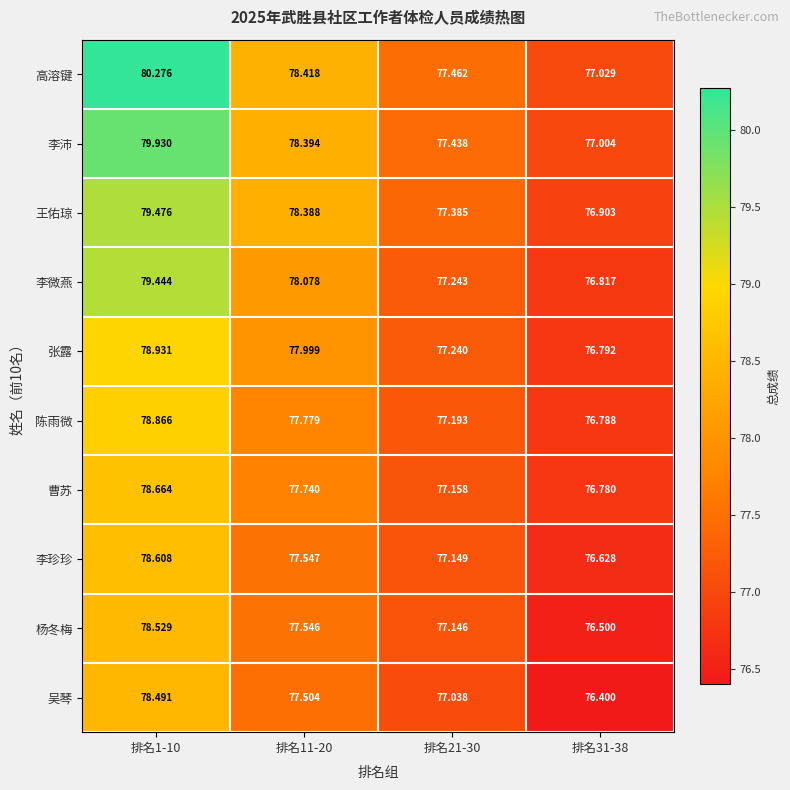

What is the smallest value displayed?

76.4